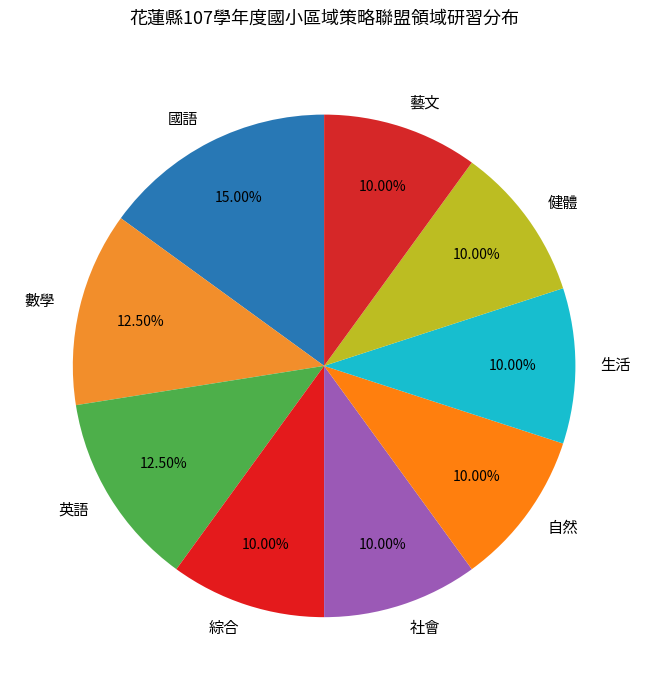

Approximately how many times larger is the value at 國語 compared to 自然?

1.5